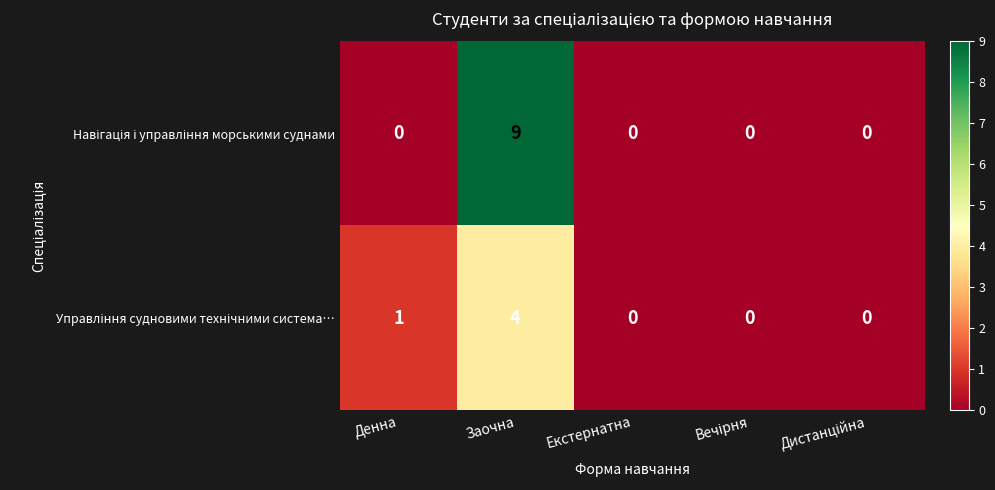

What is the maximum value shown in the chart?

9